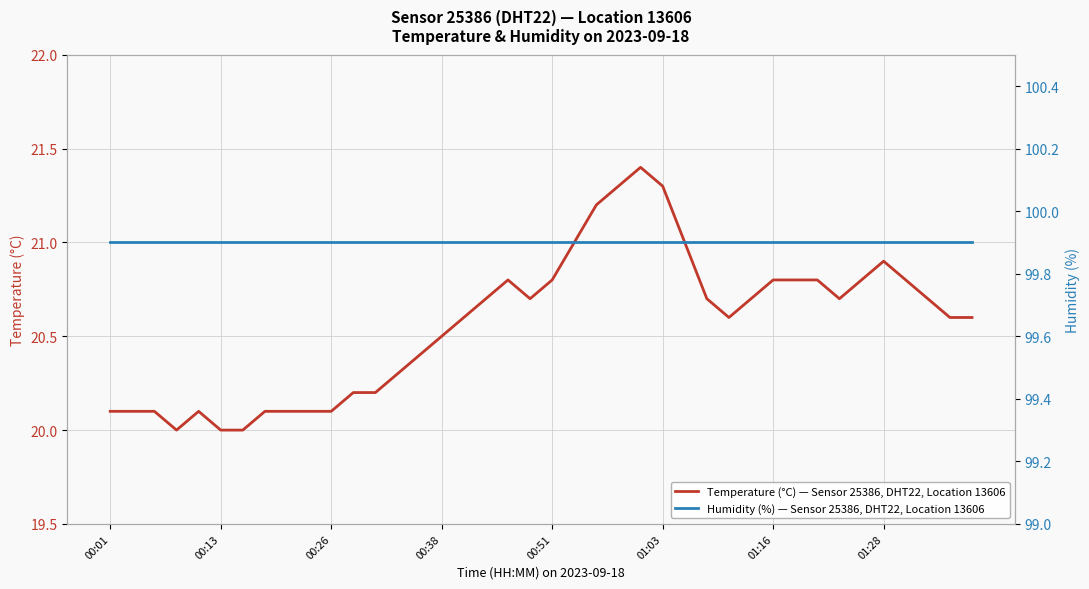

The Humidity (%) — Sensor 25386, DHT22, Location 13606 series shows 99.9 at 9. True or false?

True